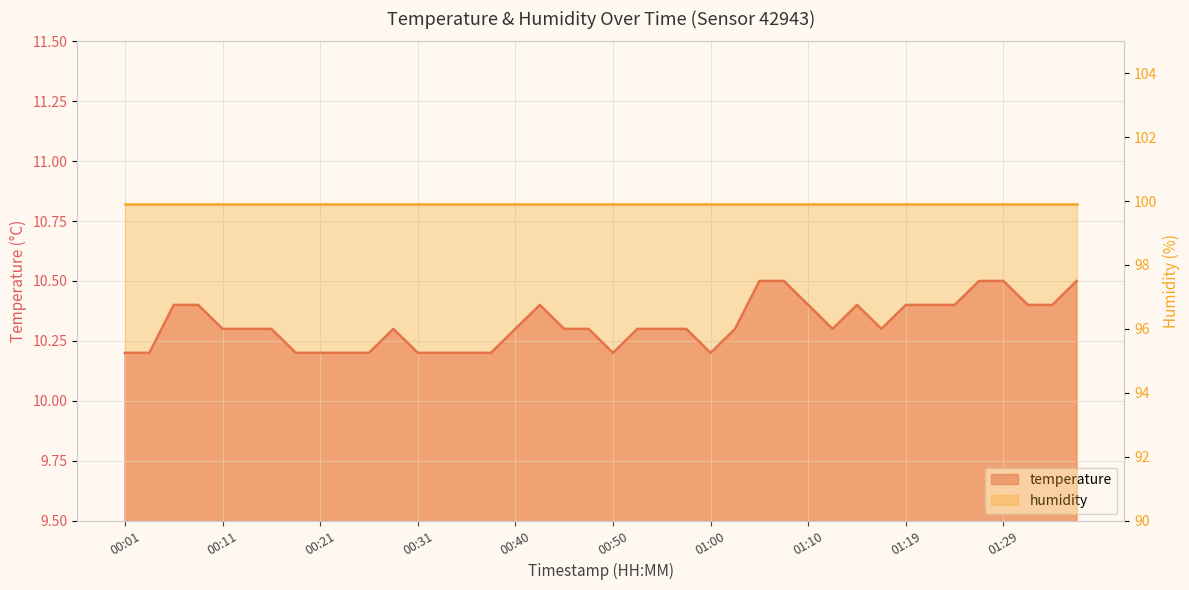

What is the minimum value shown in the chart?

10.2